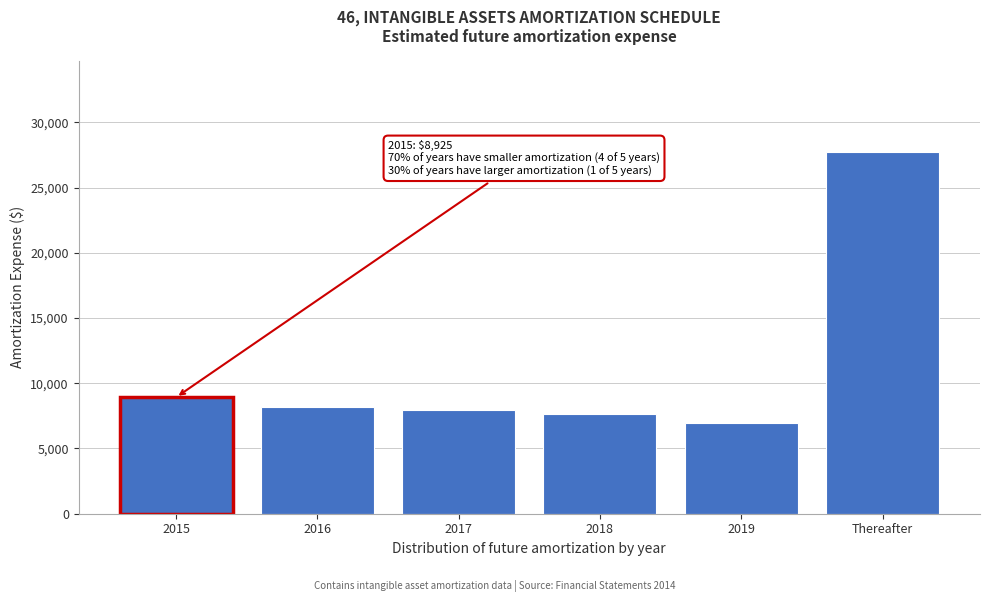

Reading left to right, what are all the values shown in this chart?

8925	8214	7922	7647	6948	27754